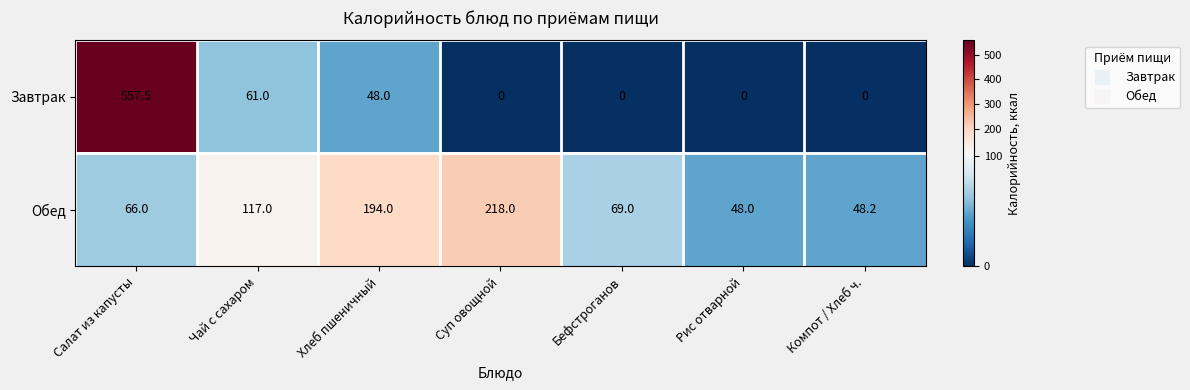

List the labels in order of Обед value, smallest first.

Рис отварной, Компот / Хлеб ч., Салат из капусты, Бефстроганов, Чай с сахаром, Хлеб пшеничный, Суп овощной